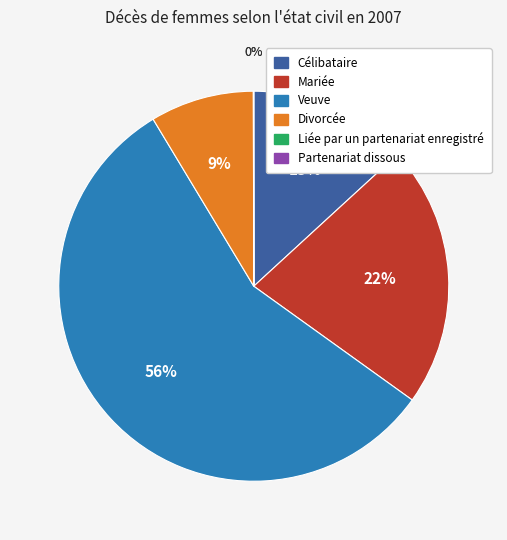

To the nearest percent, what percentage of the pie is Célibataire?

13%